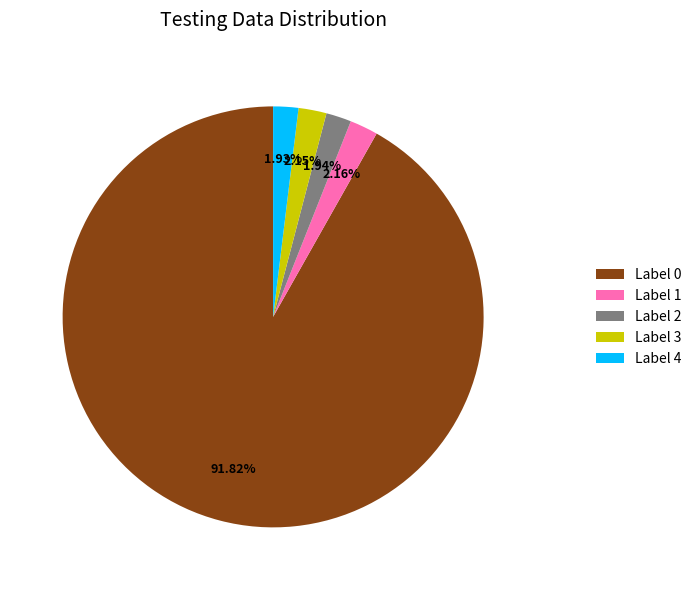

To the nearest percent, what is the average slice percentage?

20%